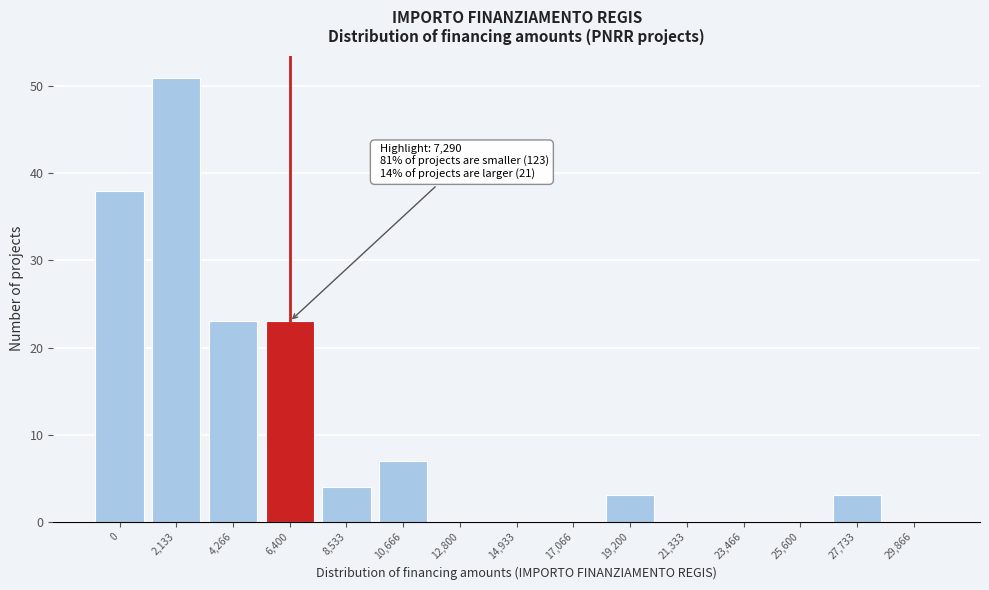

Reading left to right, extract all data points from this chart.

0=38	2,133=51	4,266=23	6,400=23	8,533=4	10,666=7	12,800=0	14,933=0	17,066=0	19,200=3	21,333=0	23,466=0	25,600=0	27,733=3	29,866=0